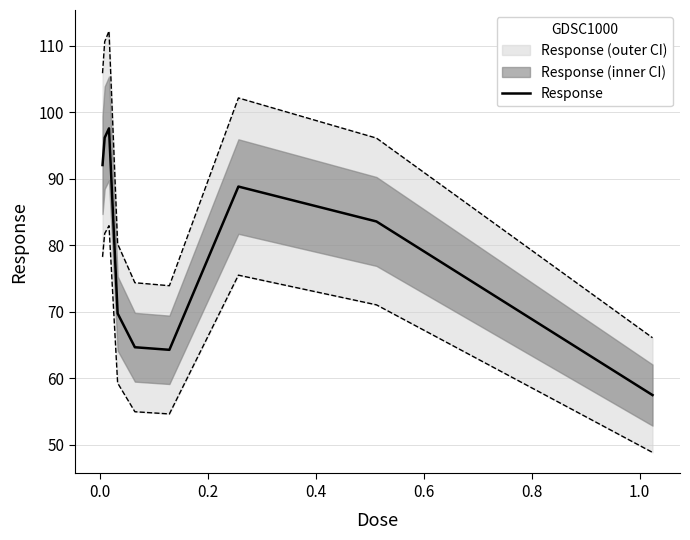

Reading left to right, transcribe all the data shown in this chart.

92.0	96.2	97.6	69.7	64.6	64.3	88.8	83.6	57.5